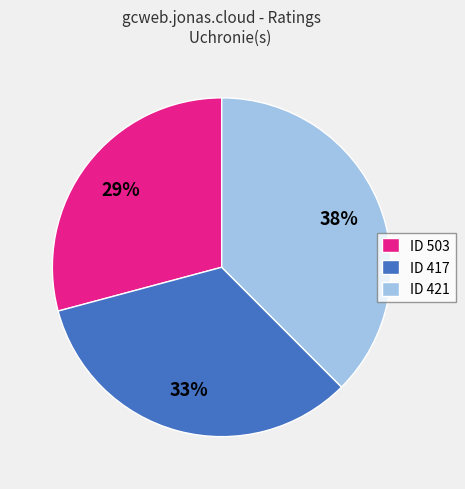

Which category has the biggest portion of the pie?

ID 421